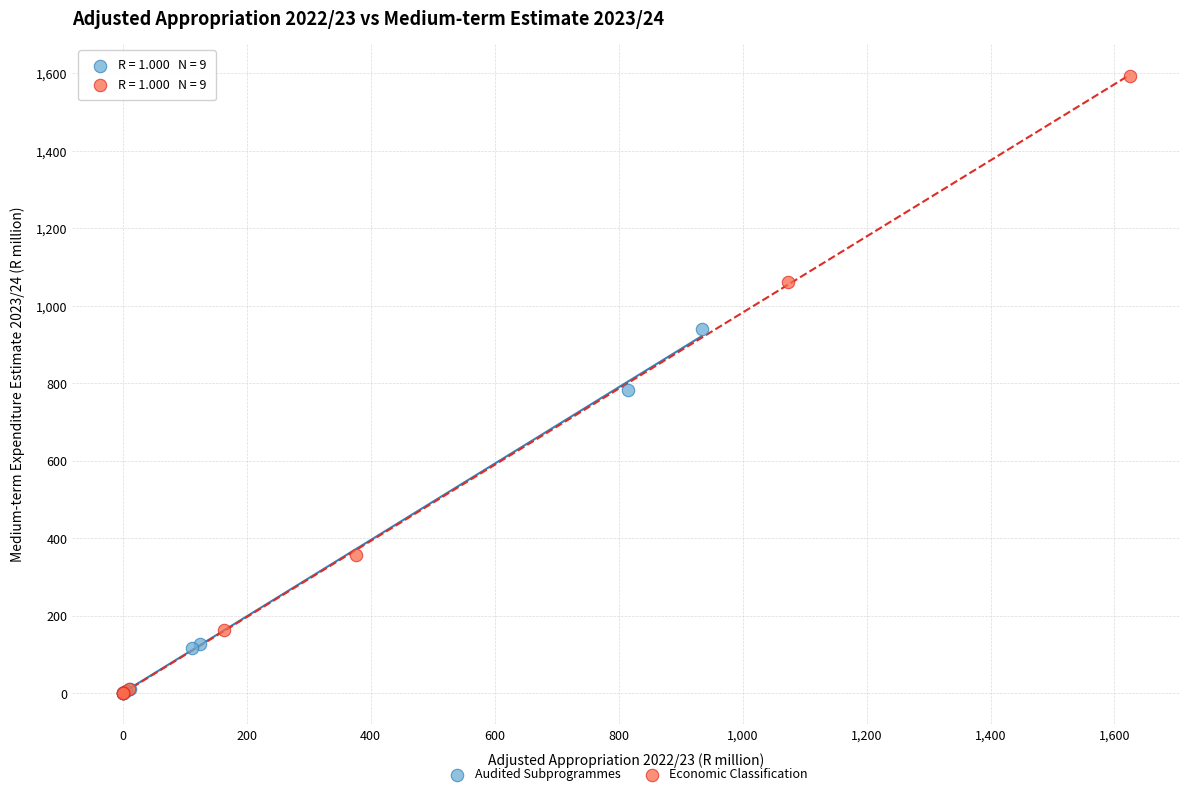

Which series has the widest spread of Y values?

Economic Classification